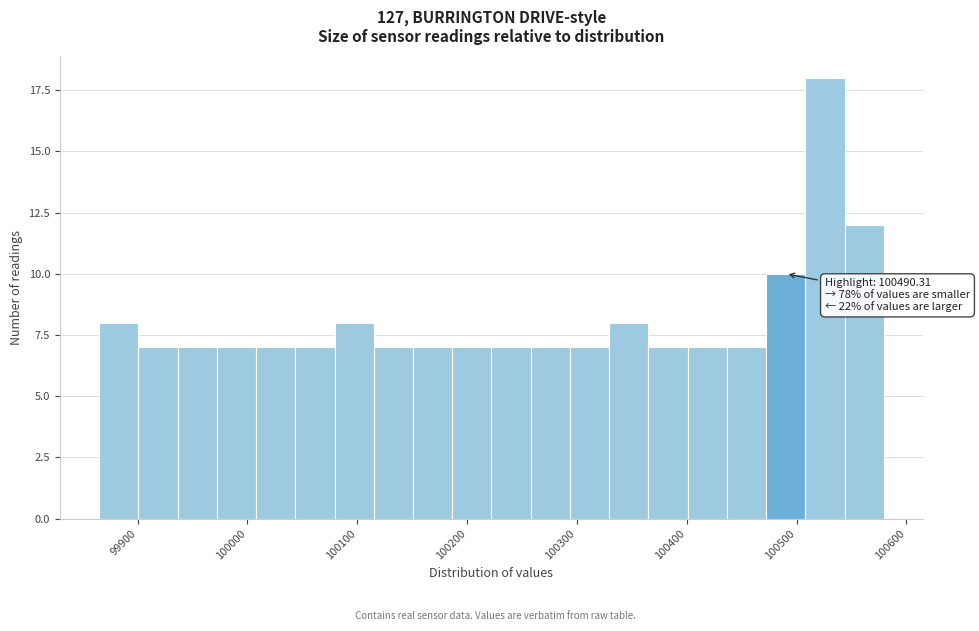

Read against the x-axis, roughly where is the centre of the tallest bar?

100530